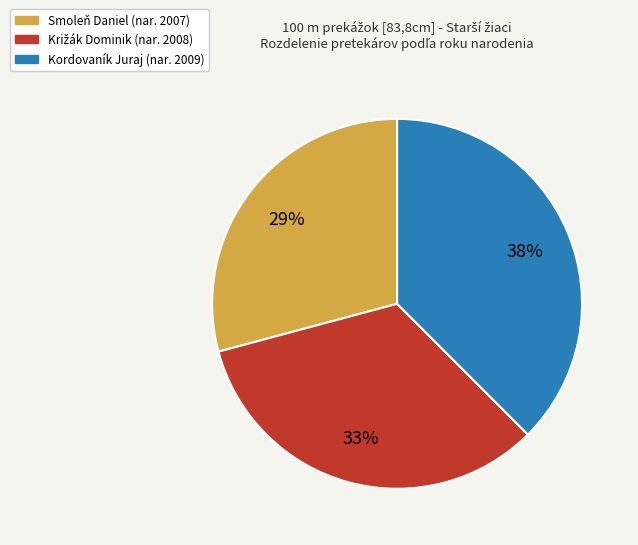

To the nearest percent, what percentage of the pie is Smoleň Daniel?

29%